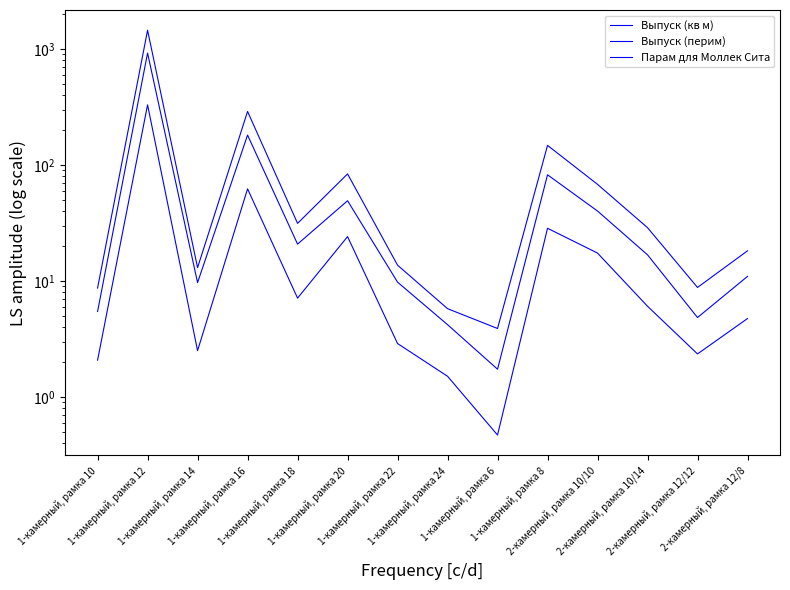

Reading left to right, list all the values displayed in this chart.

Выпуск (кв м): 1-камерный, рамка 10=2.1	1-камерный, рамка 12=330.7	1-камерный, рамка 14=2.5	1-камерный, рамка 16=62.3	1-камерный, рамка 18=7.1	1-камерный, рамка 20=24.1	1-камерный, рамка 22=2.9	1-камерный, рамка 24=1.5	1-камерный, рамка 6=0.5	1-камерный, рамка 8=28.5	2-камерный, рамка 10/10=17.4	2-камерный, рамка 10/14=6.1	2-камерный, рамка 12/12=2.3	2-камерный, рамка 12/8=4.7
Выпуск (перим): 1-камерный, рамка 10=8.7	1-камерный, рамка 12=1454.7	1-камерный, рамка 14=13.0	1-камерный, рамка 16=290.1	1-камерный, рамка 18=31.4	1-камерный, рамка 20=83.8	1-камерный, рамка 22=13.7	1-камерный, рамка 24=5.8	1-камерный, рамка 6=3.9	1-камерный, рамка 8=147.7	2-камерный, рамка 10/10=68.1	2-камерный, рамка 10/14=28.8	2-камерный, рамка 12/12=8.8	2-камерный, рамка 12/8=18.2
Парам для Моллек Сита: 1-камерный, рамка 10=5.5	1-камерный, рамка 12=924.5	1-камерный, рамка 14=9.7	1-камерный, рамка 16=181.3	1-камерный, рамка 18=20.8	1-камерный, рамка 20=49.2	1-камерный, рамка 22=9.8	1-камерный, рамка 24=4.2	1-камерный, рамка 6=1.7	1-камерный, рамка 8=82.4	2-камерный, рамка 10/10=40.1	2-камерный, рамка 10/14=16.8	2-камерный, рамка 12/12=4.8	2-камерный, рамка 12/8=11.0